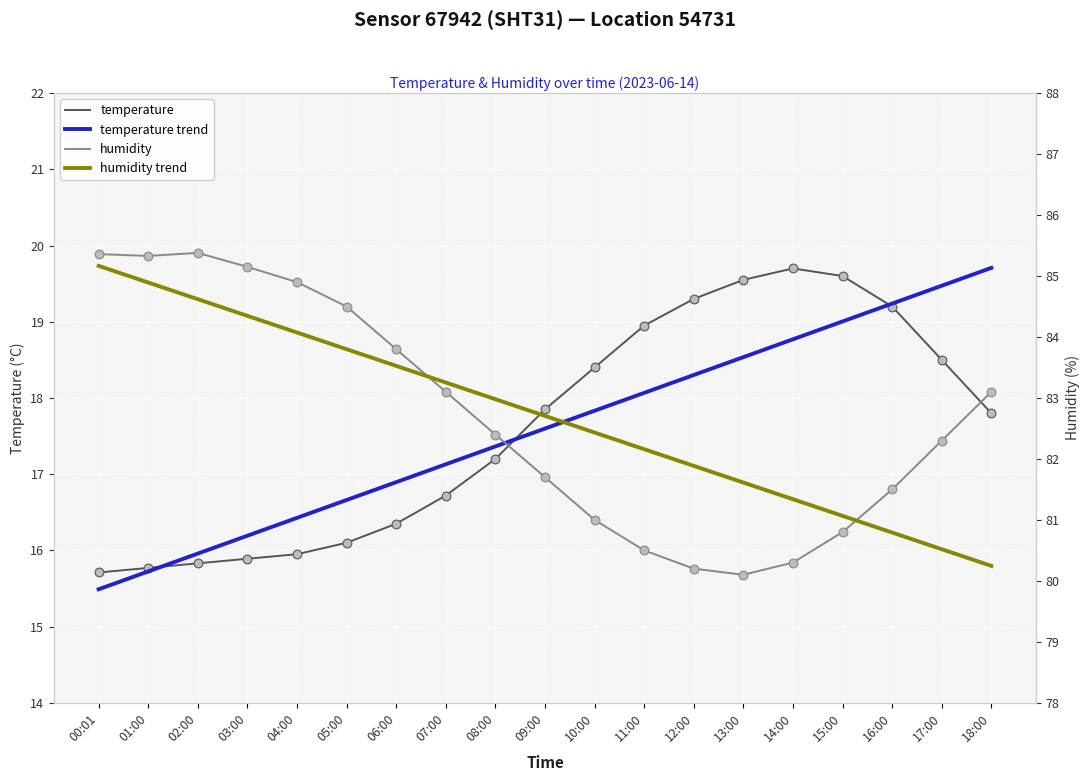

Is the value of humidity trend at 17:00 greater than the value of temperature trend at 07:00?

Yes